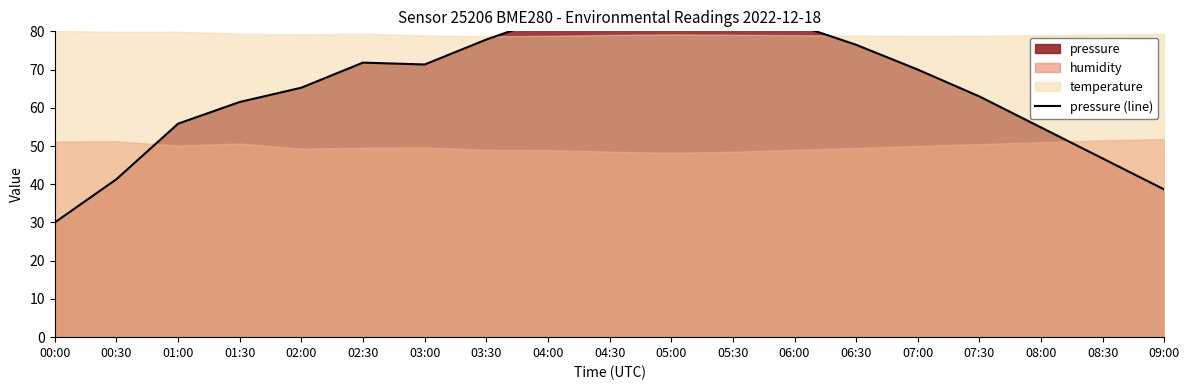

True or false: there are more than 1 points higher than both neighbors.

True